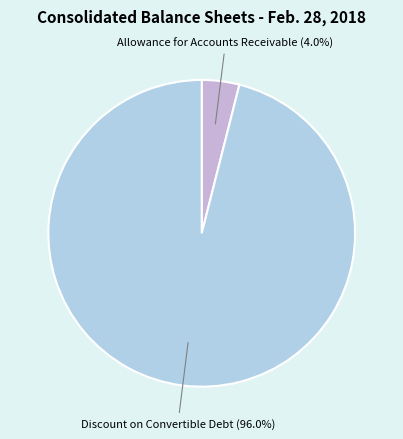

Between Allowance for Accounts Receivable and Discount on Convertible Debt, which is larger?

Discount on Convertible Debt